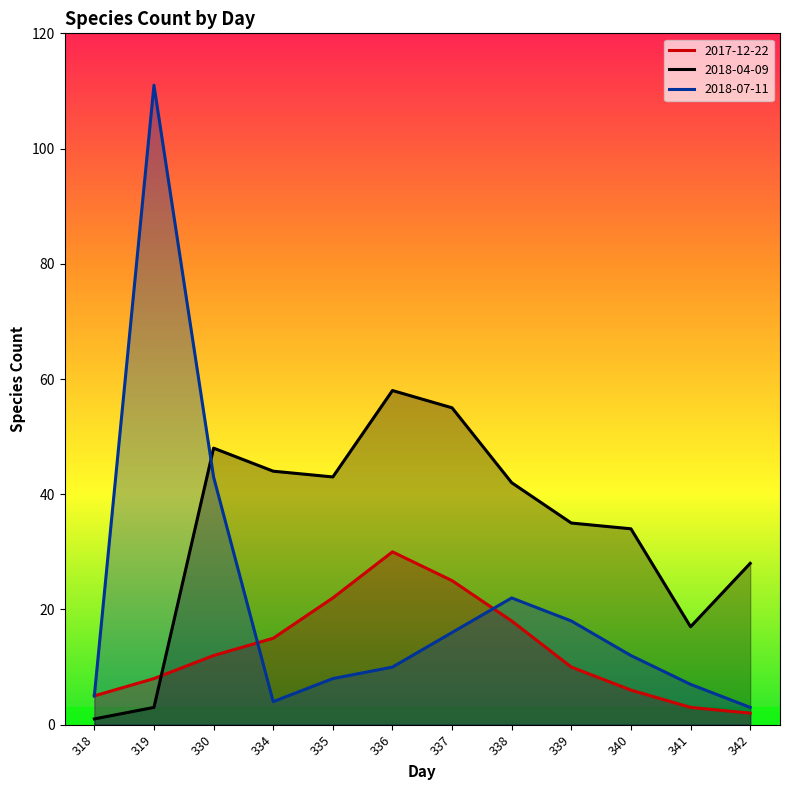

What is the sum of the 2017-12-22 values at 341 and 337?

28